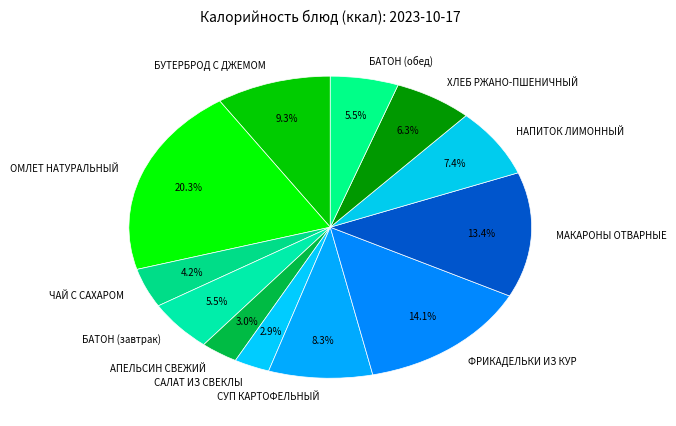

Does ХЛЕБ РЖАНО-ПШЕНИЧНЫЙ account for over 50% of the chart?

No